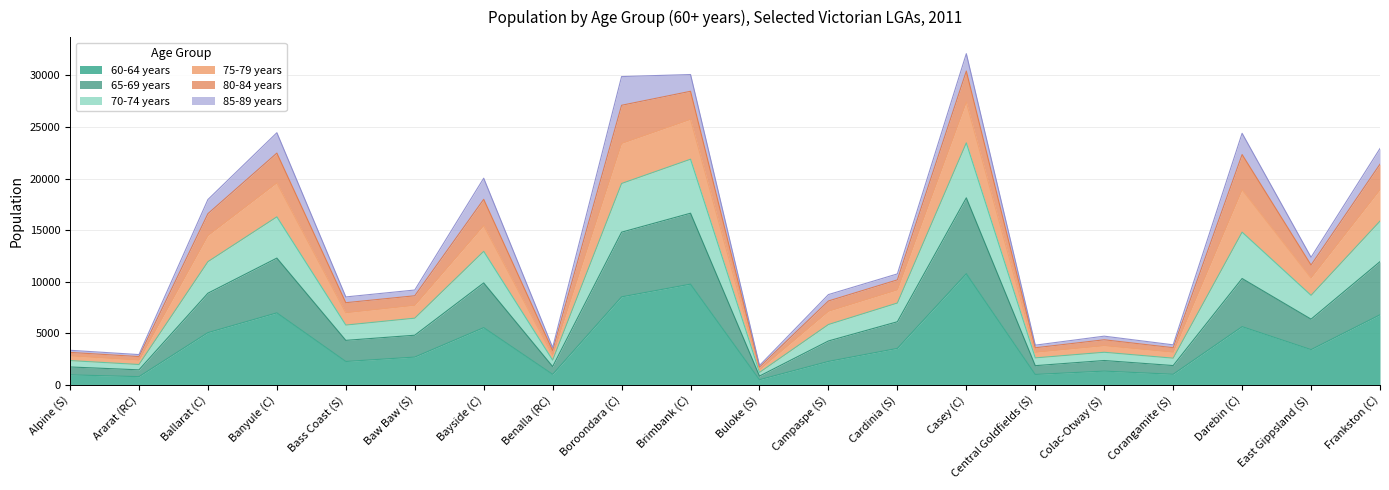

True or false: 70-74 years and 60-64 years intersect in this chart.

False